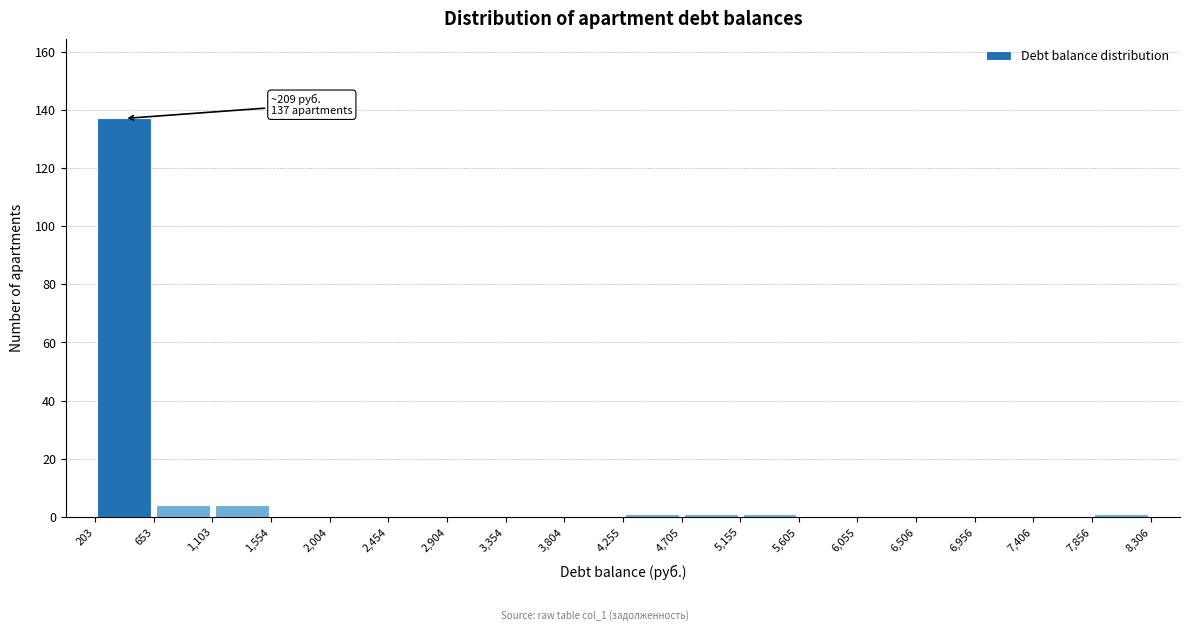

Which range on the x-axis has the tallest bar?

203 to 653